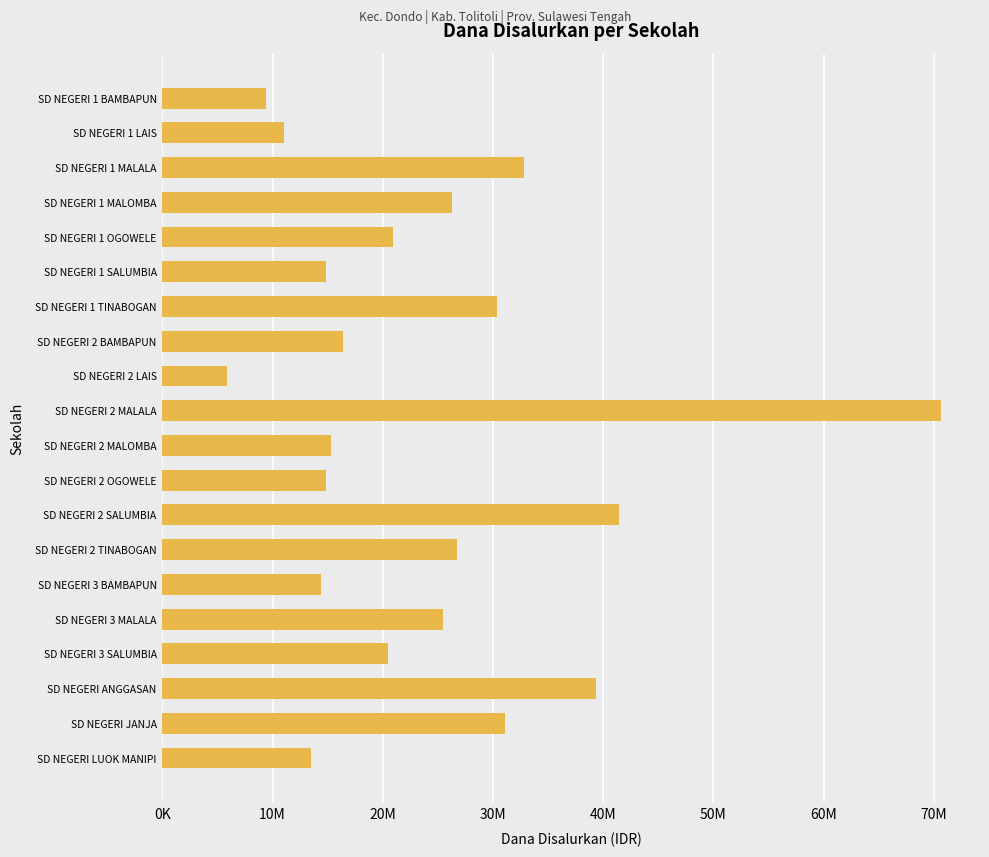

Where is the data nearest to the value 38250000?

SD NEGERI ANGGASAN